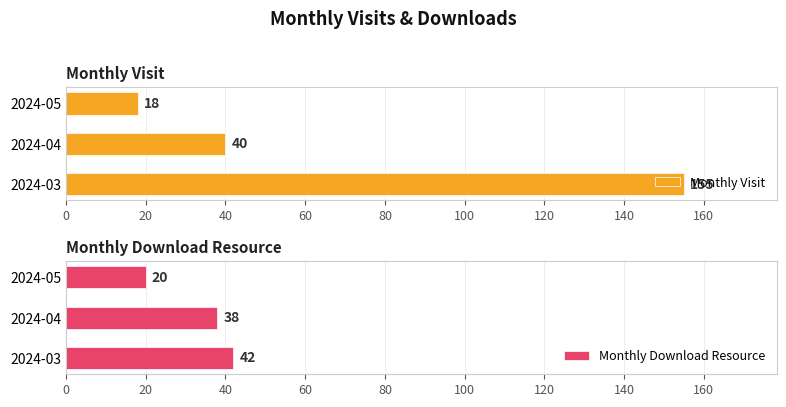

What is the difference between the maximum and minimum values in the Monthly Visit series?

137